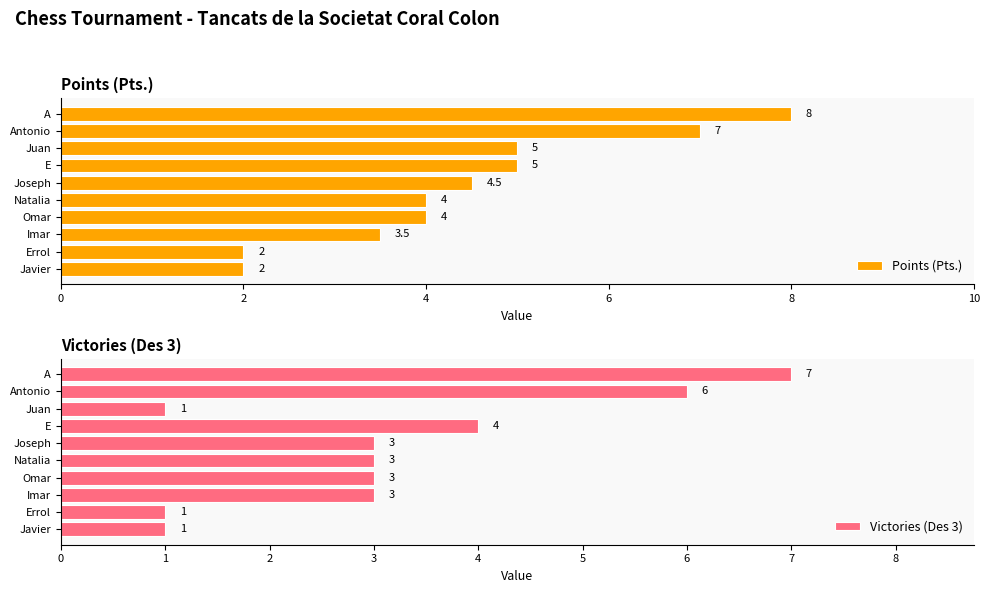

What is the minimum value for Points (Pts.)?

2.0